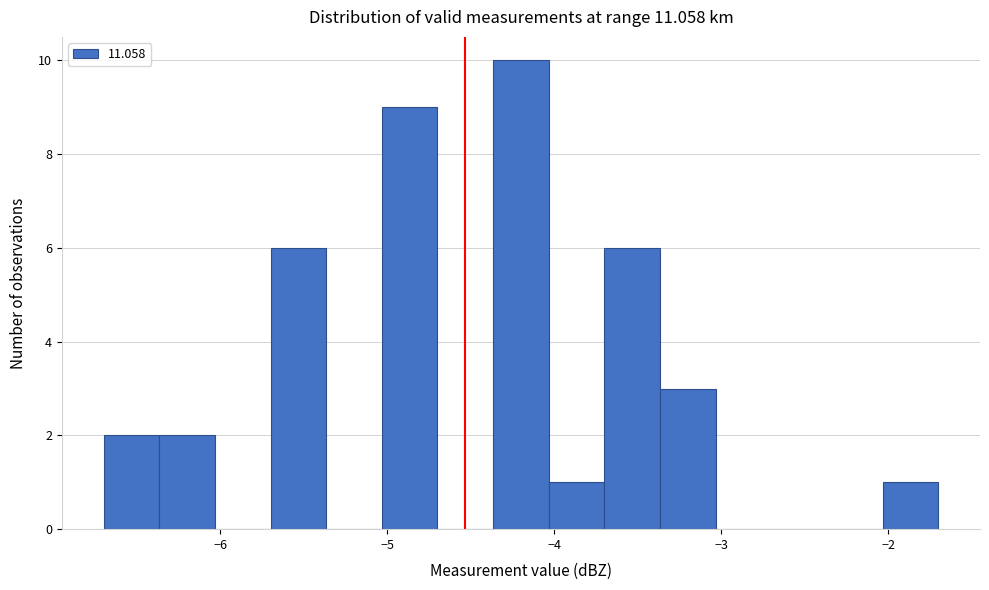

Around what value on the x-axis is the tallest bar? Give the approximate position of its centre, as read against the axis.

-4.2